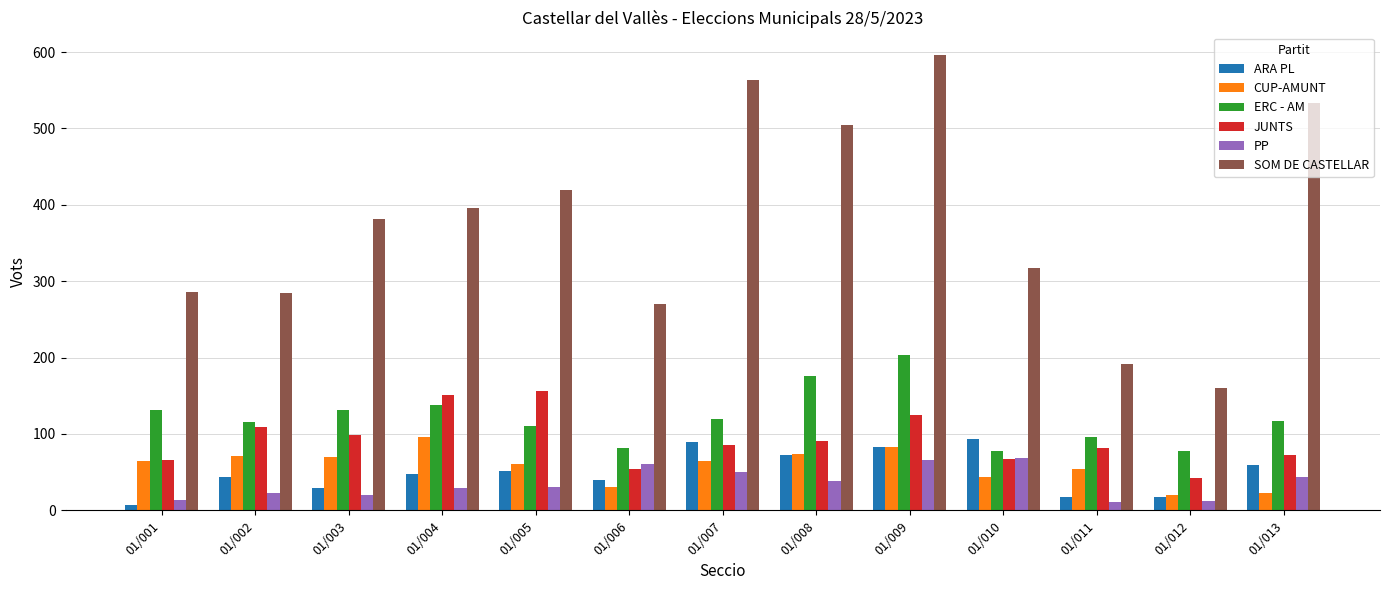

What is the minimum value for CUP-AMUNT?

20